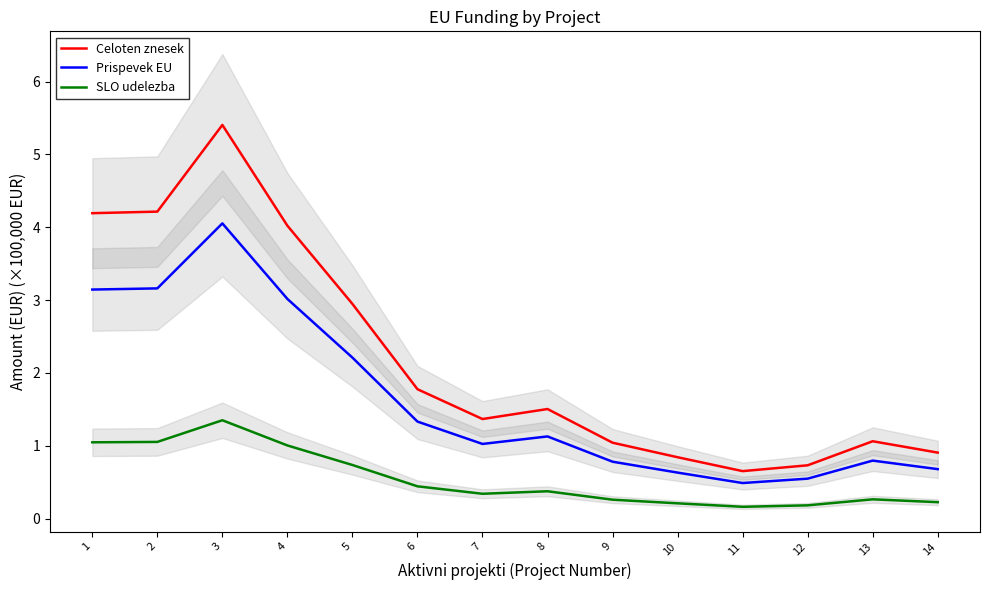

Reading left to right, list all the values displayed in this chart.

Celoten znesek: 4.2	4.2	5.4	4.0	2.9	1.8	1.4	1.5	1.0	0.8	0.7	0.7	1.1	0.9
Prispevek EU: 3.1	3.2	4.1	3.0	2.2	1.3	1.0	1.1	0.8	0.6	0.5	0.5	0.8	0.7
SLO udelezba: 1.0	1.1	1.4	1.0	0.7	0.4	0.3	0.4	0.3	0.2	0.2	0.2	0.3	0.2